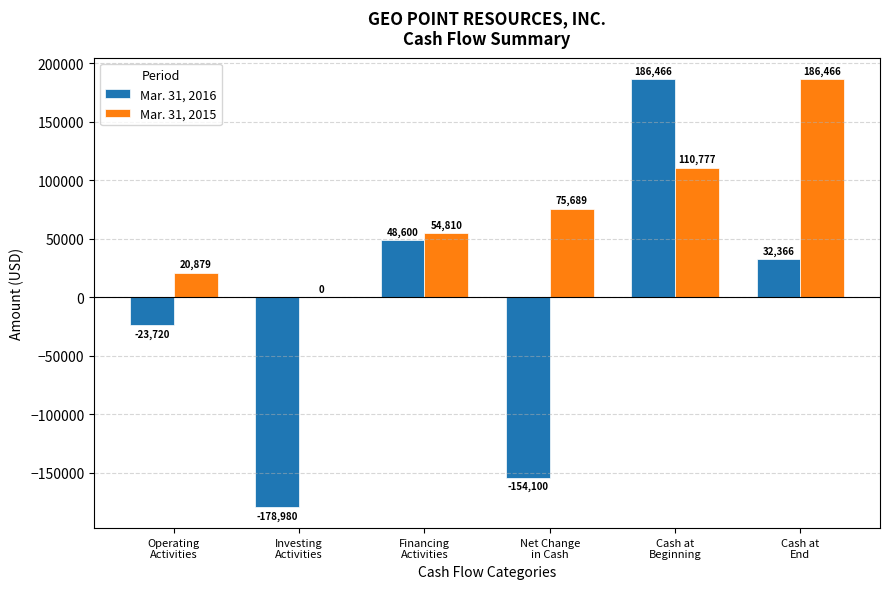

What is the maximum value shown in the chart?

186466